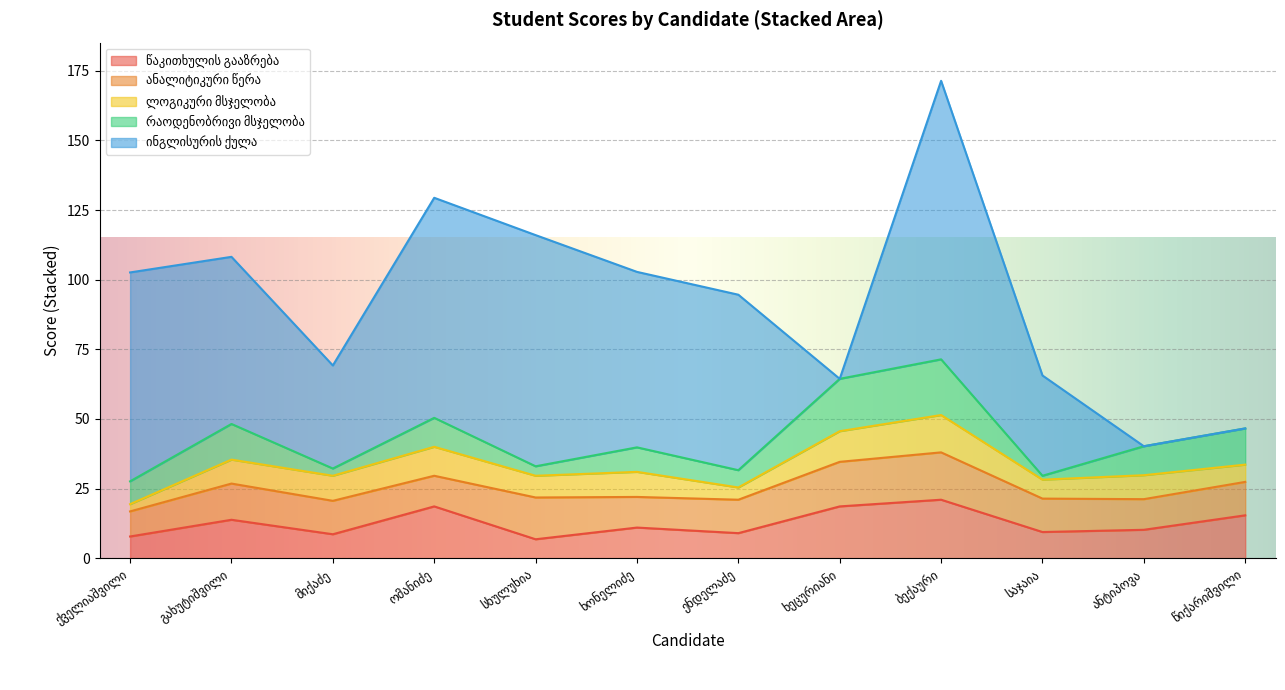

Reading left to right, transcribe all the data shown in this chart.

წაკითხულის გააზრება: ქველიაშვილი=7.8	გახუტიშვილი=13.8	მიქაძე=8.6	ომანიძე=18.6	სხულუხია=6.8	ხონელიძე=11.0	ენდელაძე=9.0	ხეცურიანი=18.6	ბექაური=21.0	საჯაია=9.4	ანტიპოვა=10.2	წიქარიშვილი=15.4
ანალიტიკური წერა: ქველიაშვილი=9.0	გახუტიშვილი=13.0	მიქაძე=12.0	ომანიძე=11.0	სხულუხია=15.0	ხონელიძე=11.0	ენდელაძე=12.0	ხეცურიანი=16.0	ბექაური=17.0	საჯაია=12.0	ანტიპოვა=11.0	წიქარიშვილი=12.0
ლოგიკური მსჯელობა: ქველიაშვილი=2.6	გახუტიშვილი=8.6	მიქაძე=9.0	ომანიძე=10.4	სხულუხია=7.8	ხონელიძე=9.0	ენდელაძე=4.4	ხეცურიანი=11.0	ბექაური=13.4	საჯაია=6.8	ანტიპოვა=8.6	წიქარიშვილი=6.2
რაოდენობრივი მსჯელობა: ქველიაშვილი=8.2	გახუტიშვილი=12.8	მიქაძე=2.6	ომანიძე=10.4	სხულუხია=3.4	ხონელიძე=8.8	ენდელაძე=6.2	ხეცურიანი=18.8	ბექაური=20.0	საჯაია=1.4	ანტიპოვა=10.4	წიქარიშვილი=13.0
ინგლისურის ქულა: ქველიაშვილი=75.0	გახუტიშვილი=60.0	მიქაძე=37.0	ომანიძე=79.0	სხულუხია=83.0	ხონელიძე=63.0	ენდელაძე=63.0	ხეცურიანი=0.0	ბექაური=100.0	საჯაია=36.0	ანტიპოვა=0.0	წიქარიშვილი=0.0